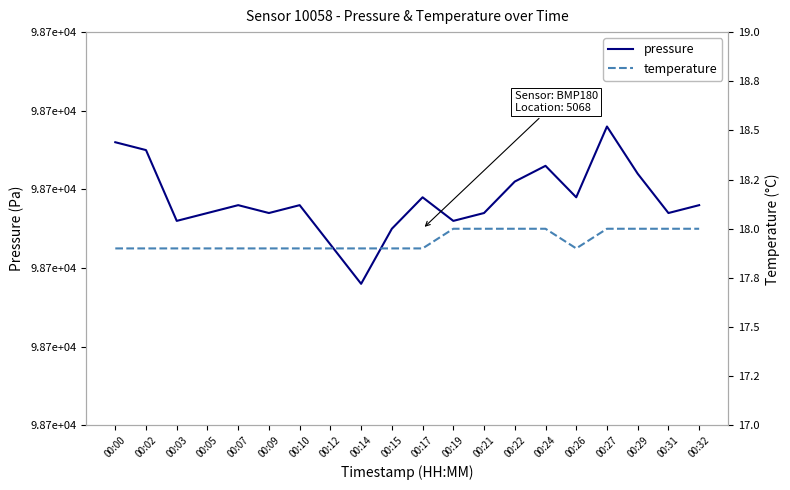

Rank the categories by pressure value from highest to lowest.

00:27, 00:00, 00:02, 00:24, 00:29, 00:22, 00:17, 00:26, 00:07, 00:10, 00:32, 00:05, 00:09, 00:21, 00:31, 00:03, 00:19, 00:15, 00:12, 00:14